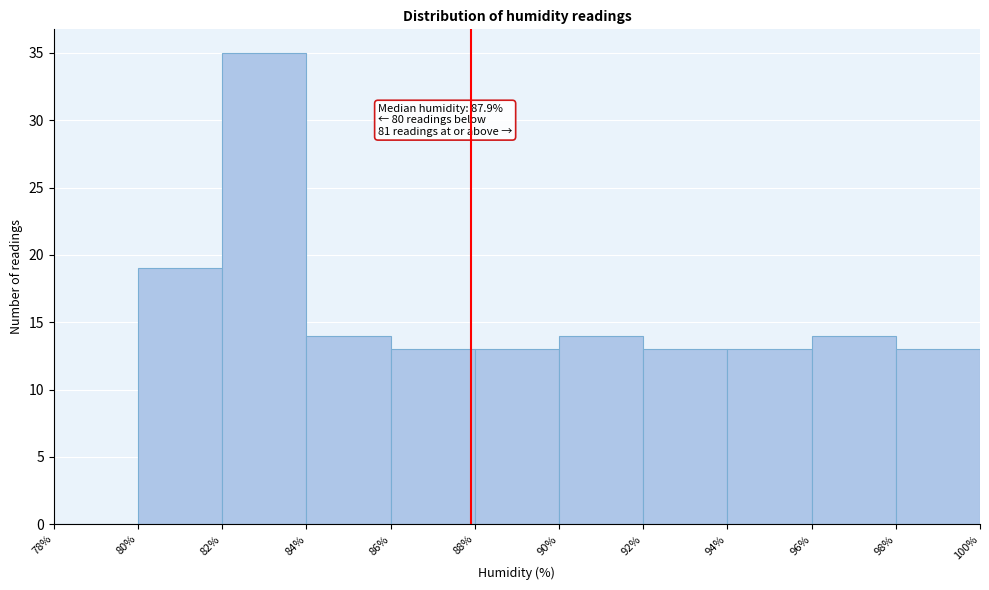

Over which range of the x-axis is the bar tallest?

82% to 84%